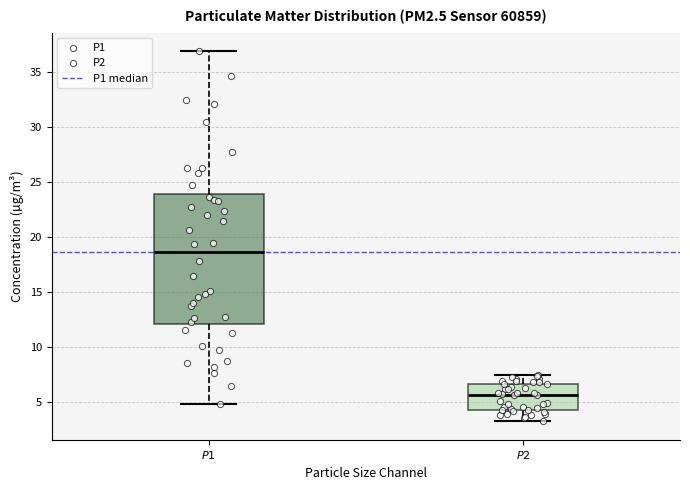

Reading left to right, read every box against the y-axis: the position of its median line, the range the box covers, and the ends of its whiskers. The values are not printed on the chart, so give them approximately, as read against the axis.

$P1$: median 18.5, box 12.0 to 24.0, whiskers 5.0 to 37.0
$P2$: median 5.5, box 4.5 to 6.5, whiskers 3.0 to 7.5